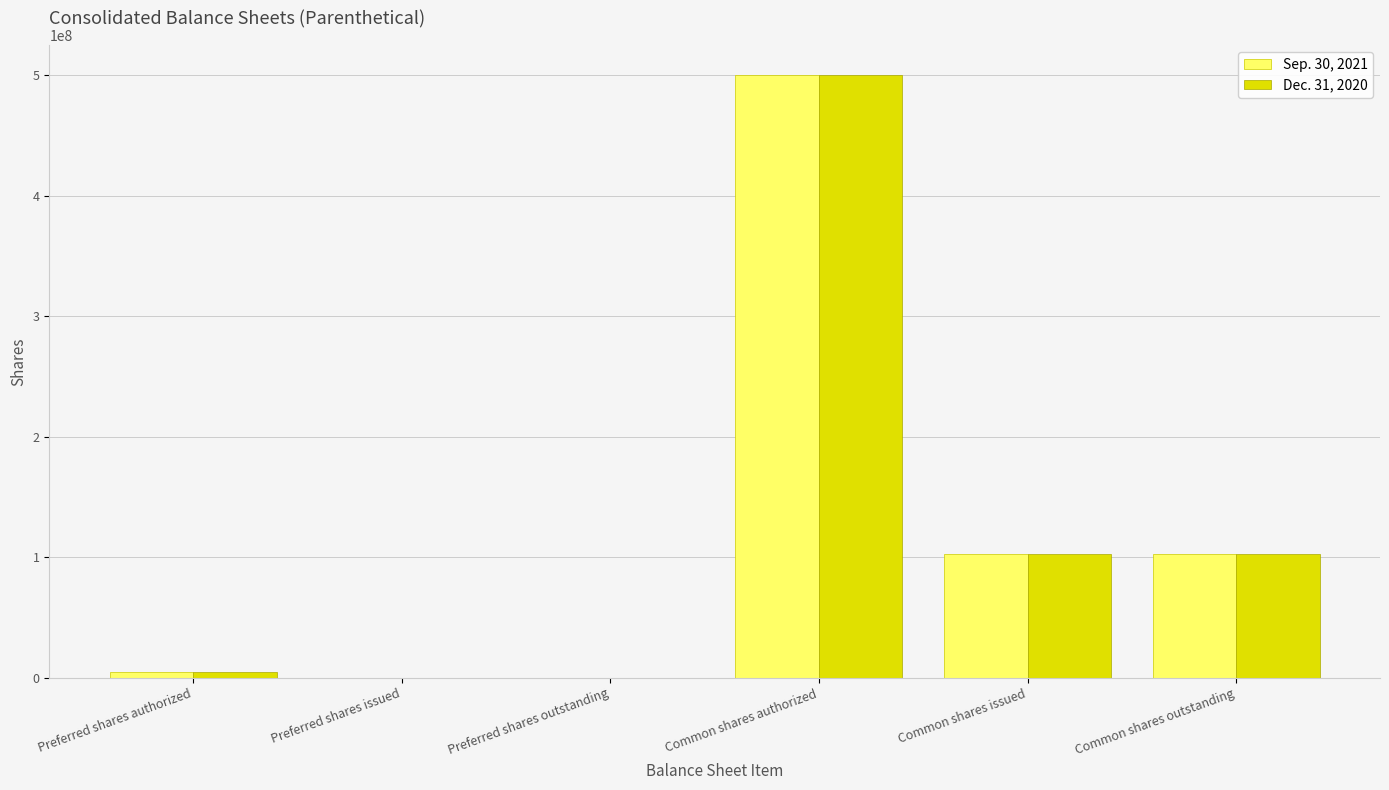

Is it true that Sep. 30, 2021 equals 5000000 at Preferred shares authorized?

True